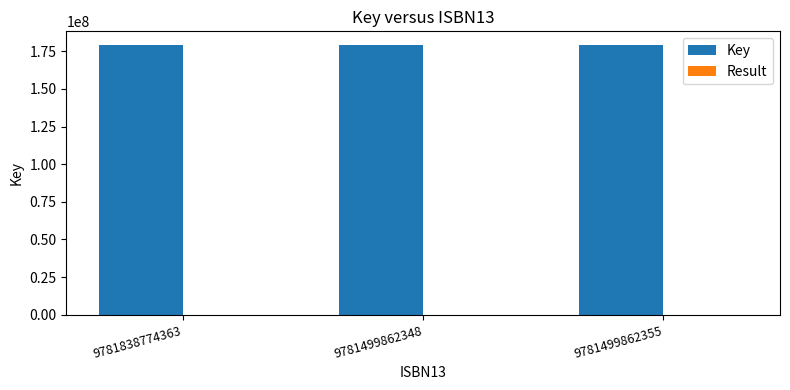

What is the maximum value for Key?

179269743